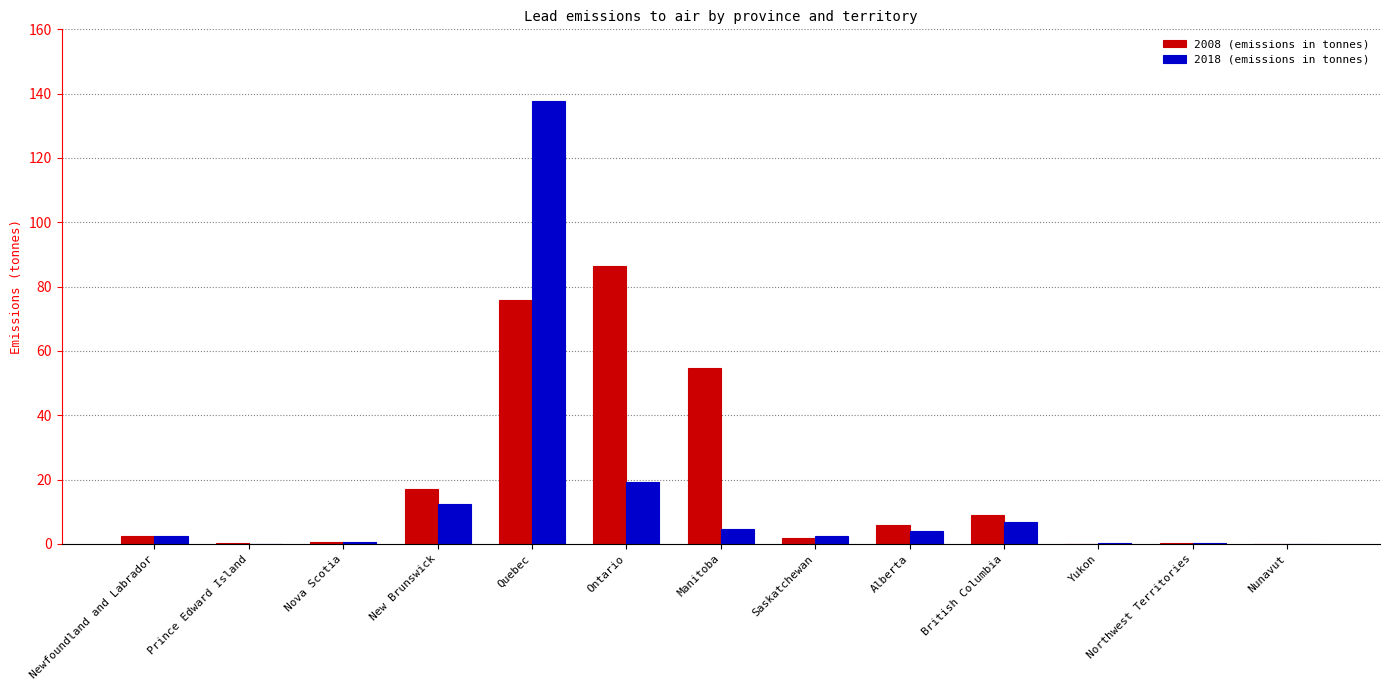

Which series changed the most between Saskatchewan and British Columbia?

2008 (emissions in tonnes)